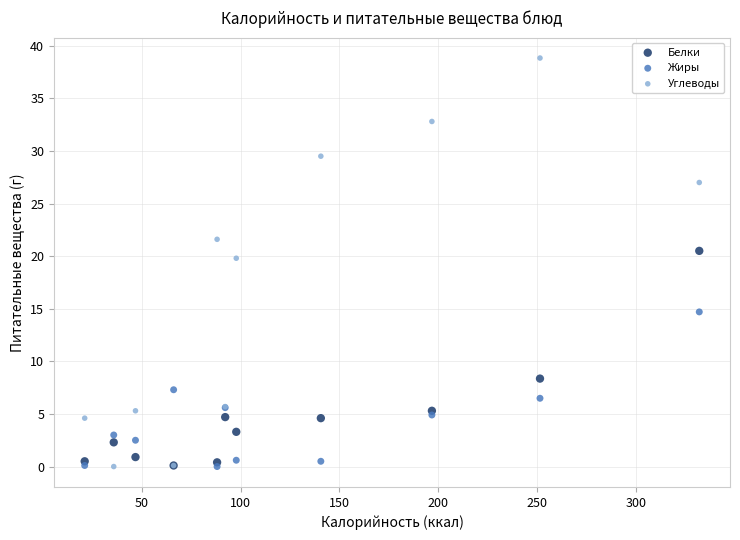

Across all series, what Y value is closest to 19?

19.8